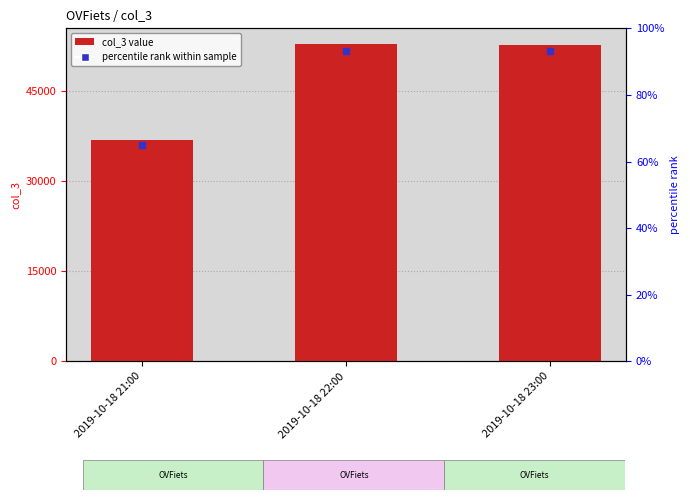

Read the value at 2019-10-18 23:00, to the nearest 50.

52750